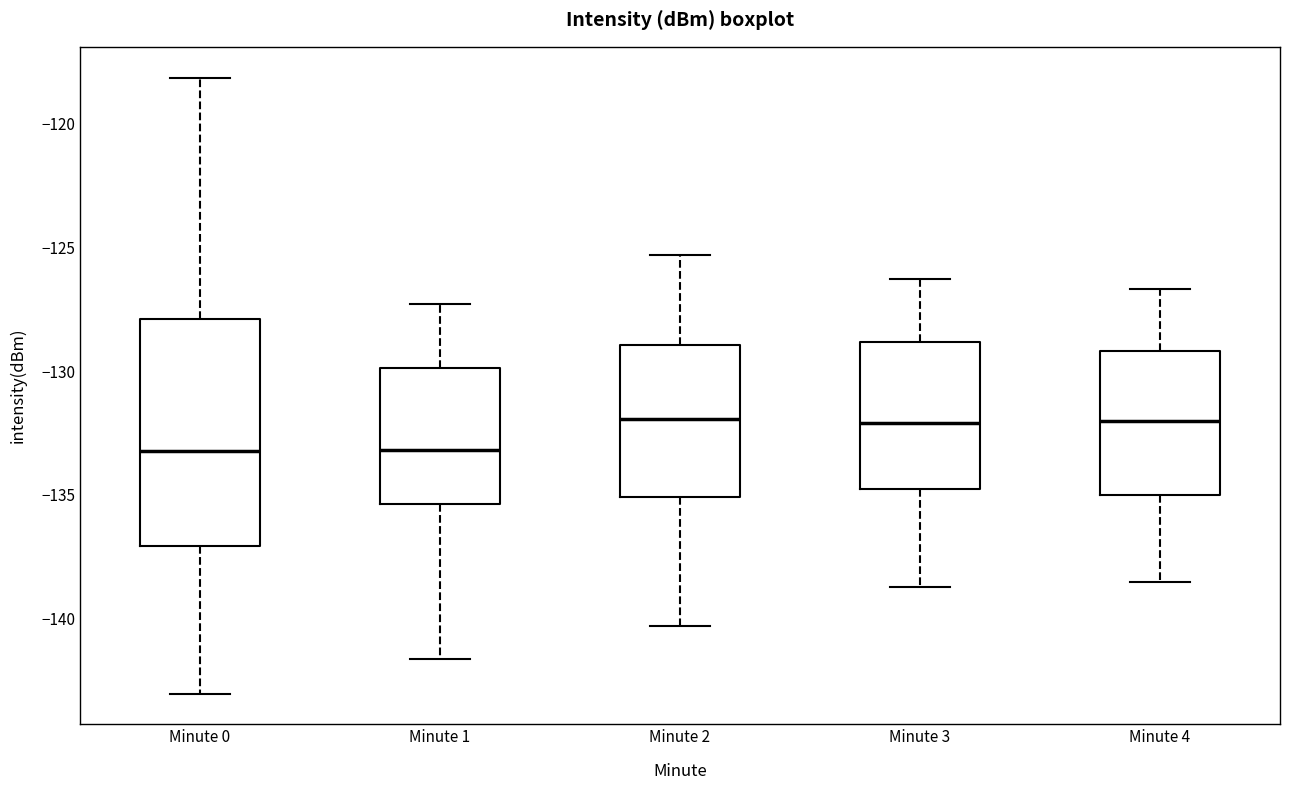

Which box is the tallest, from its lower edge to its upper edge?

Minute 0